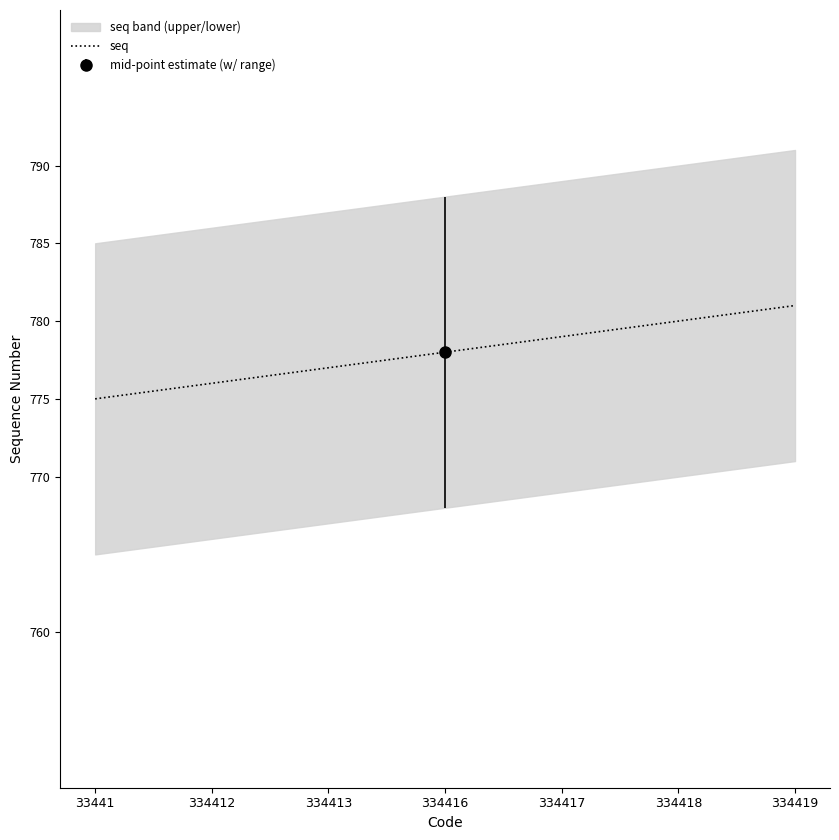

True or false: the data has more than 1 interior local peaks.

False